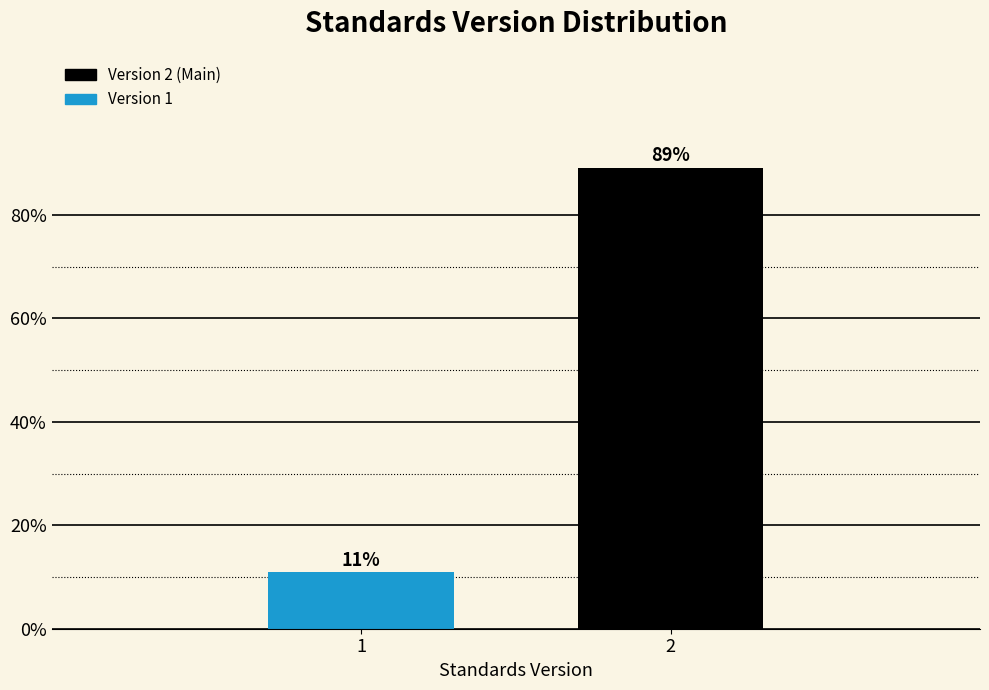

What is the value of the 2nd bar from the left?

89.1